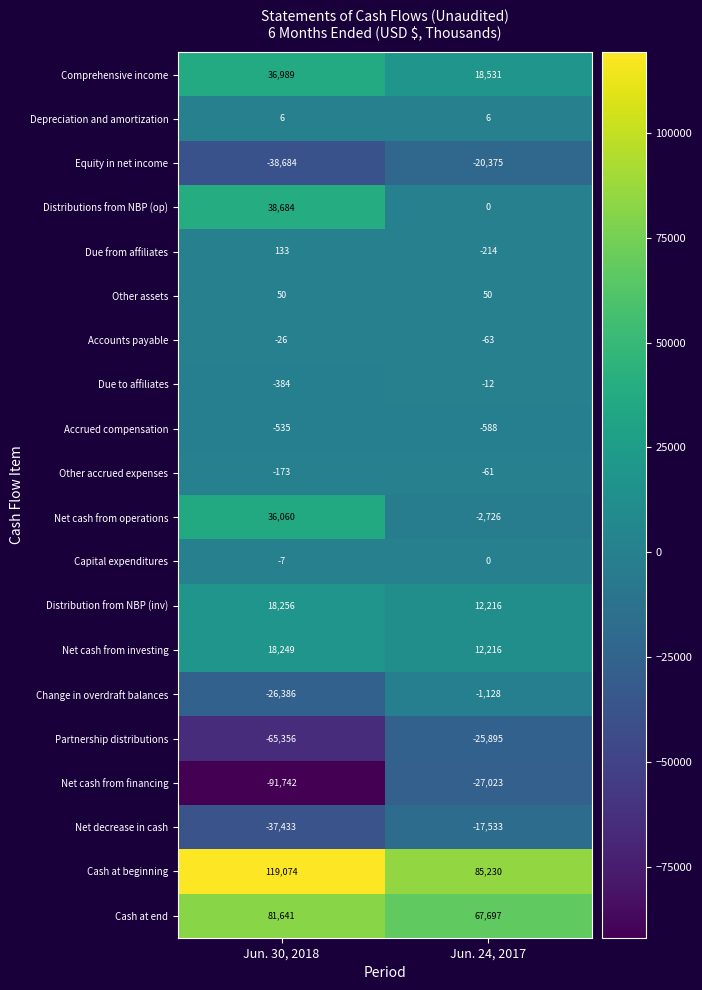

At which category does the chart reach its peak across all series?

Jun. 30, 2018